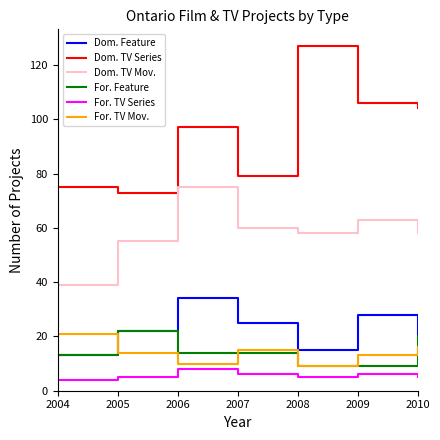

The Dom. Feature series shows 13 at 2004. True or false?

True